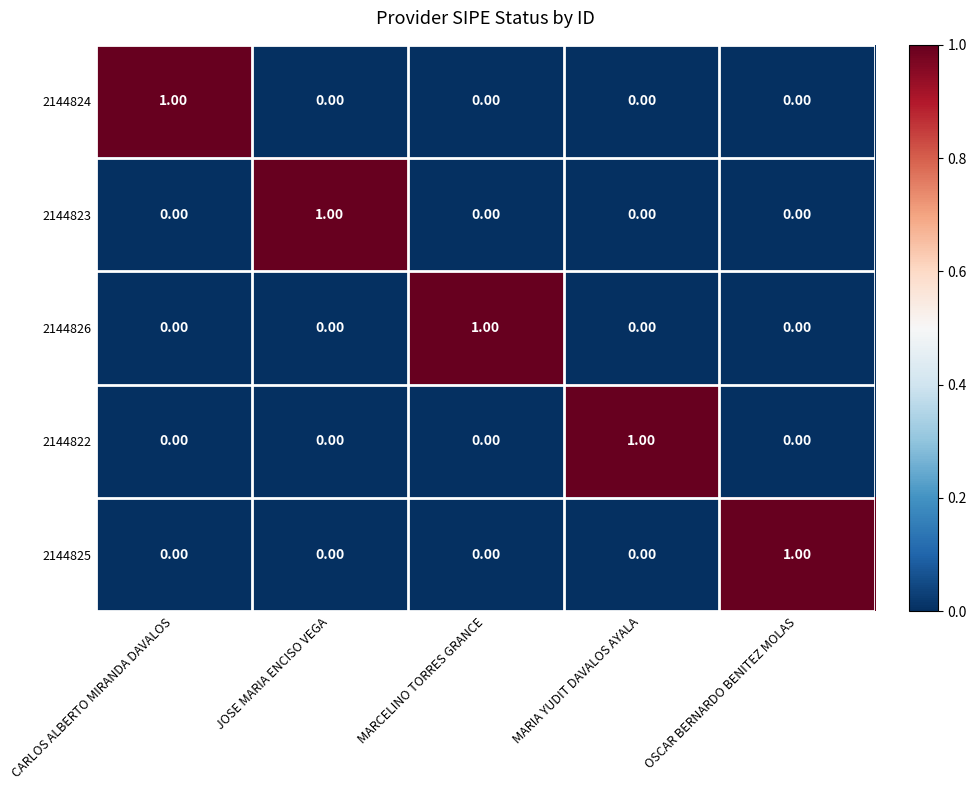

Count the number of categories in the chart.

5